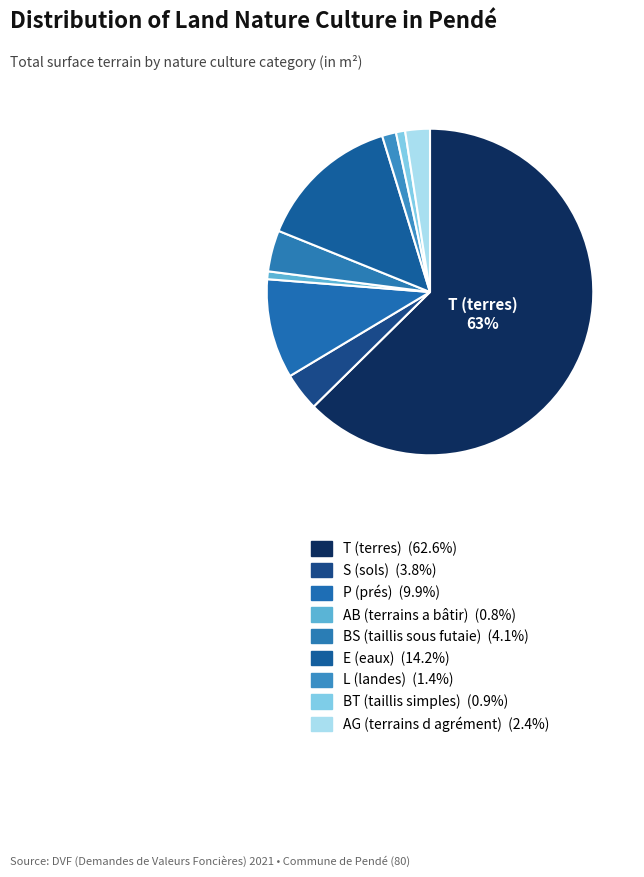

Rank the categories by value from highest to lowest.

T (terres), E (eaux), P (prés), BS (taillis sous futaie), S (sols), AG (terrains d agrément), L (landes), BT (taillis simples), AB (terrains a bâtir)